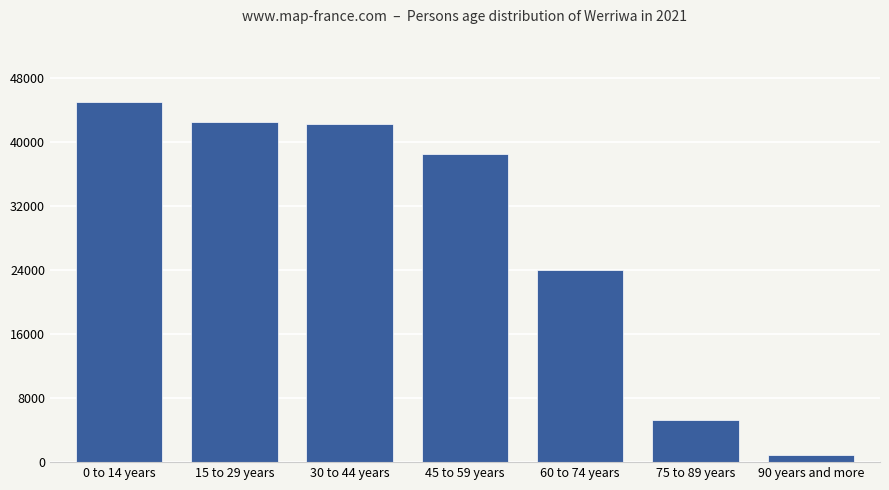

How many bars are there in total?

7